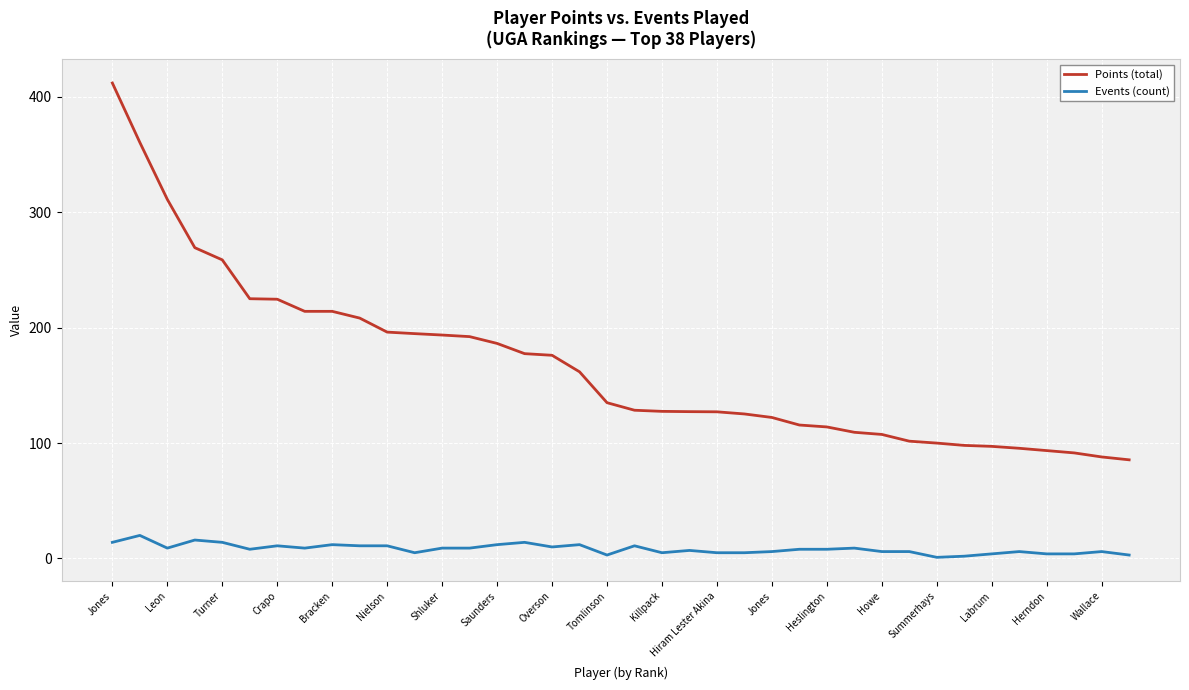

What is the greatest value displayed?

412.0